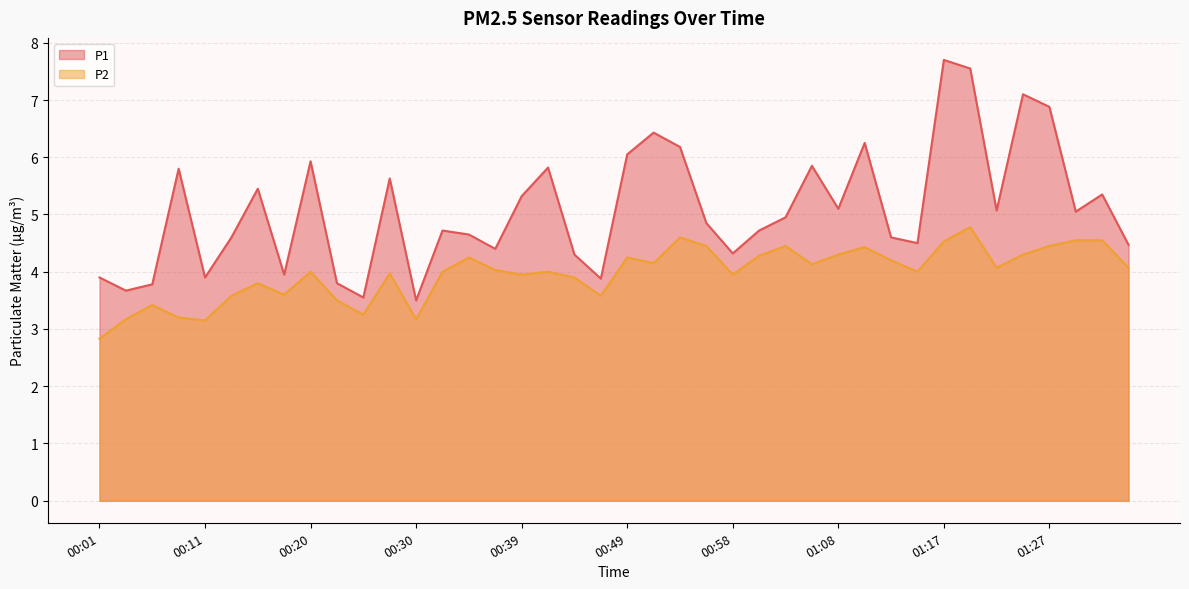

Which series has the largest range (max minus min)?

P1